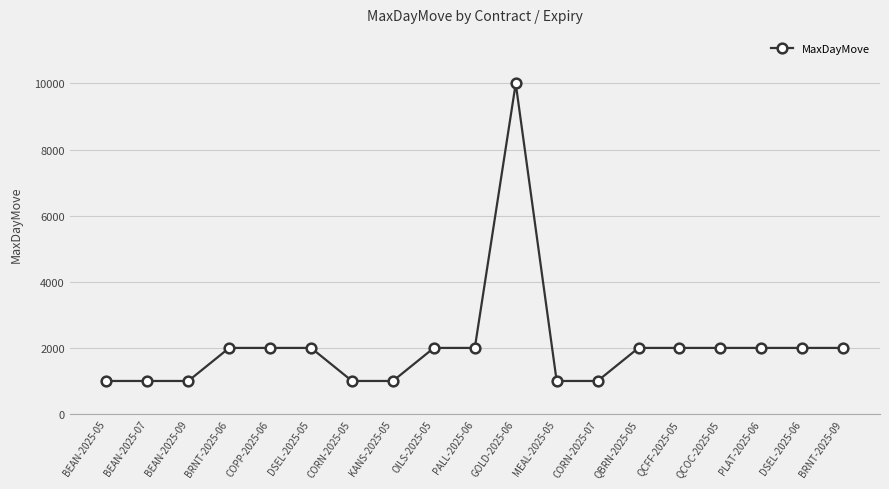

What is the value of the 5th point from the left?

2000